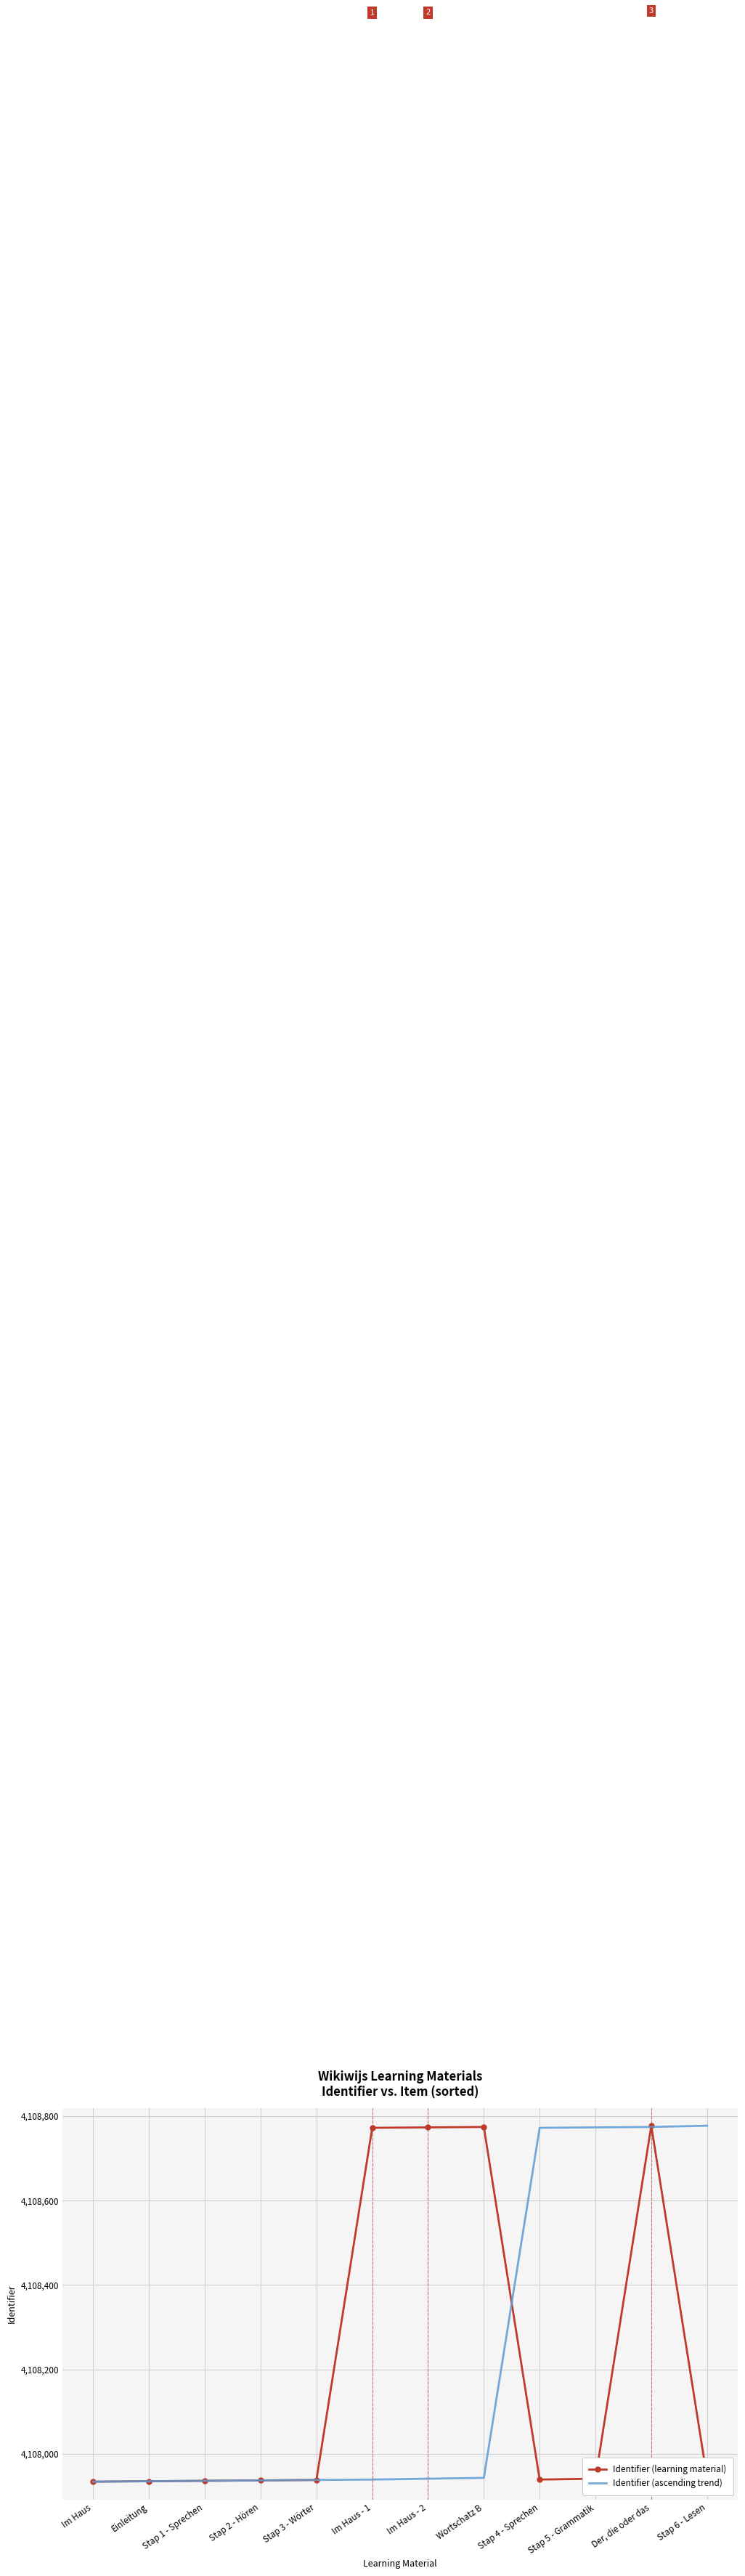

At which label is Identifier (ascending trend) closest to 4108355?

Wortschatz B